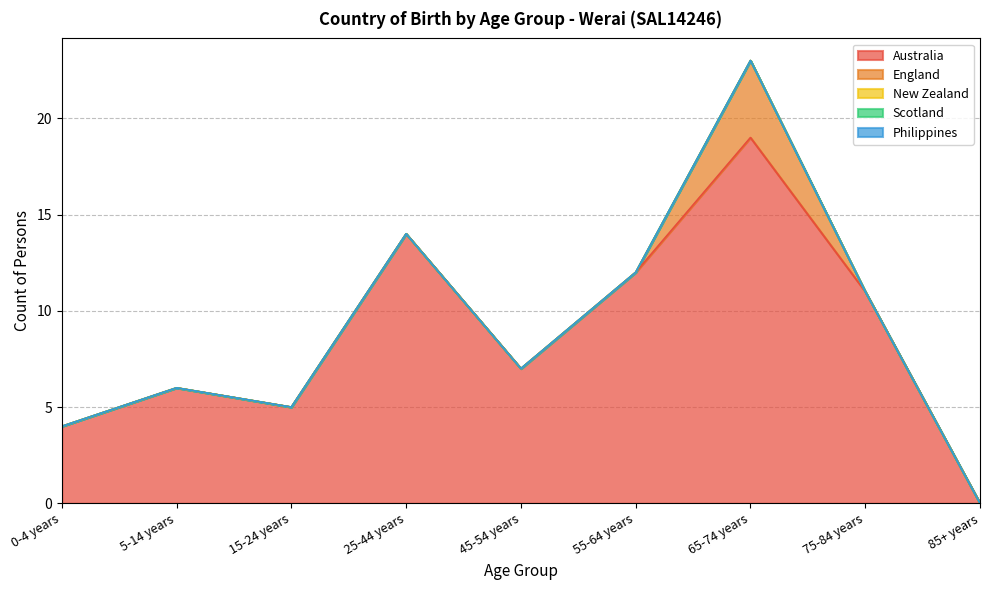

What is the spread (max minus min) of values at 55-64 years?

12